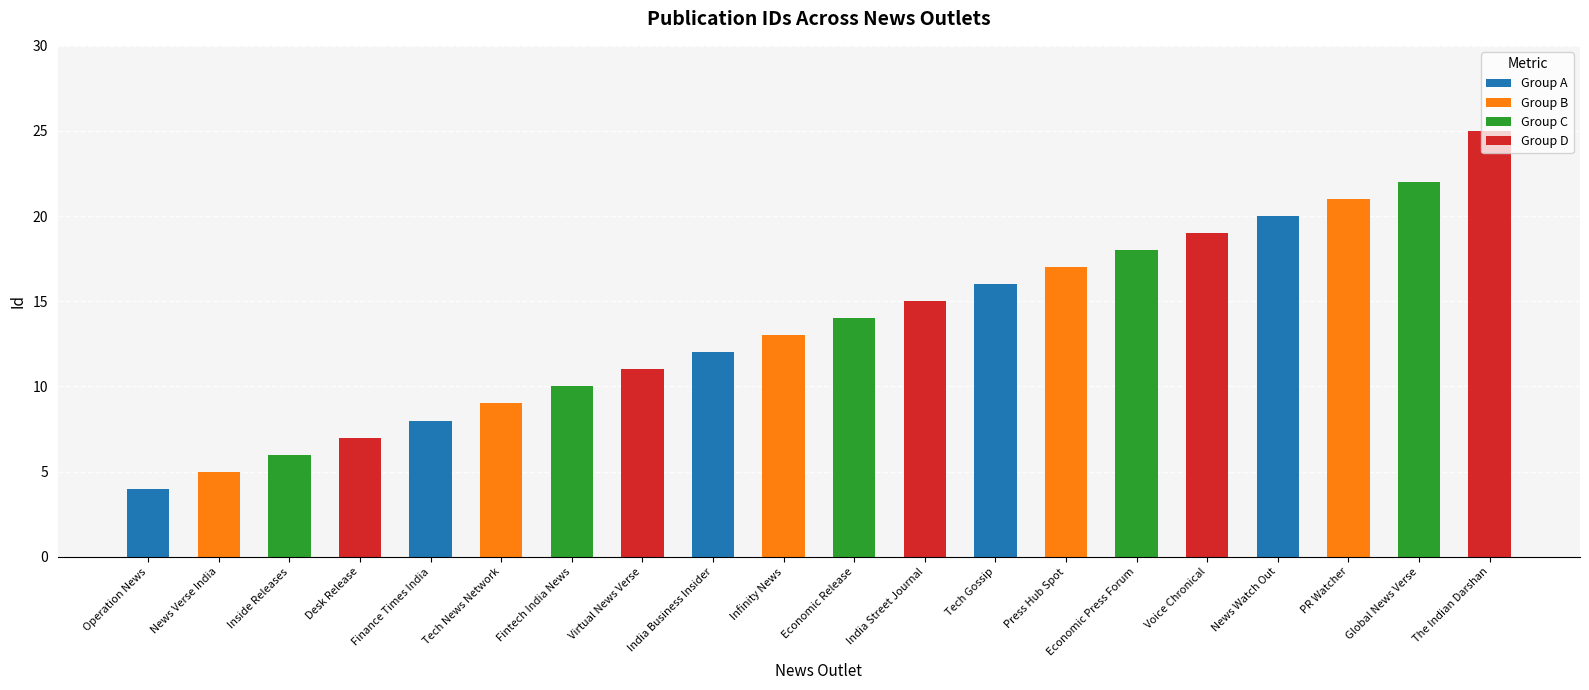

What is the label of the 9th bar from the right?

India Street Journal